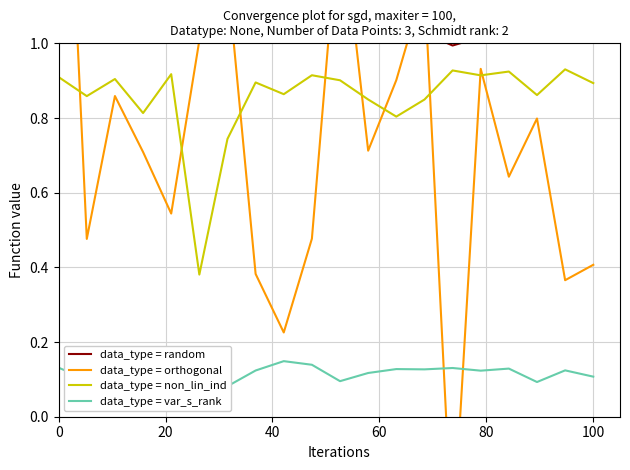

Does the chart display data point markers on the line(s)?

No